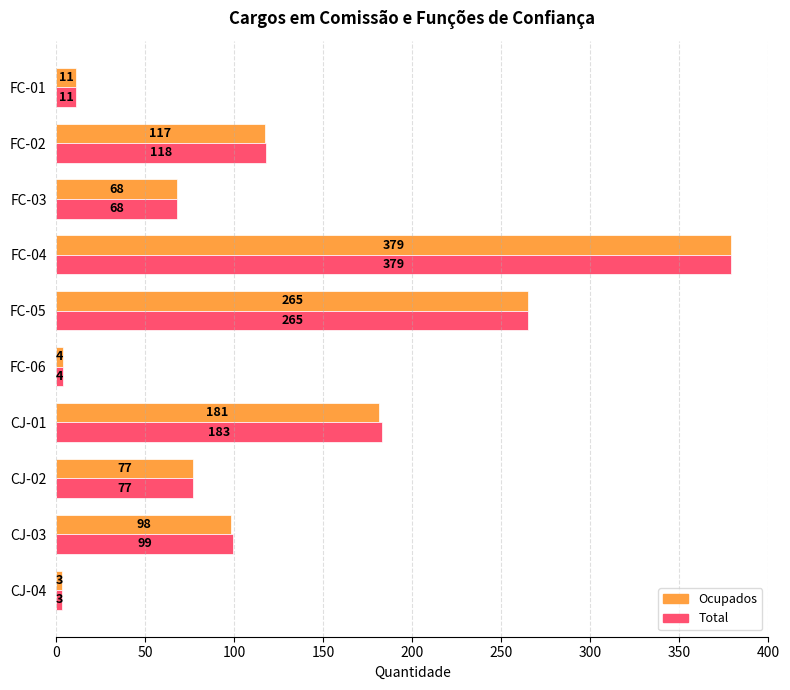

At which label is Ocupados closest to 191?

CJ-01